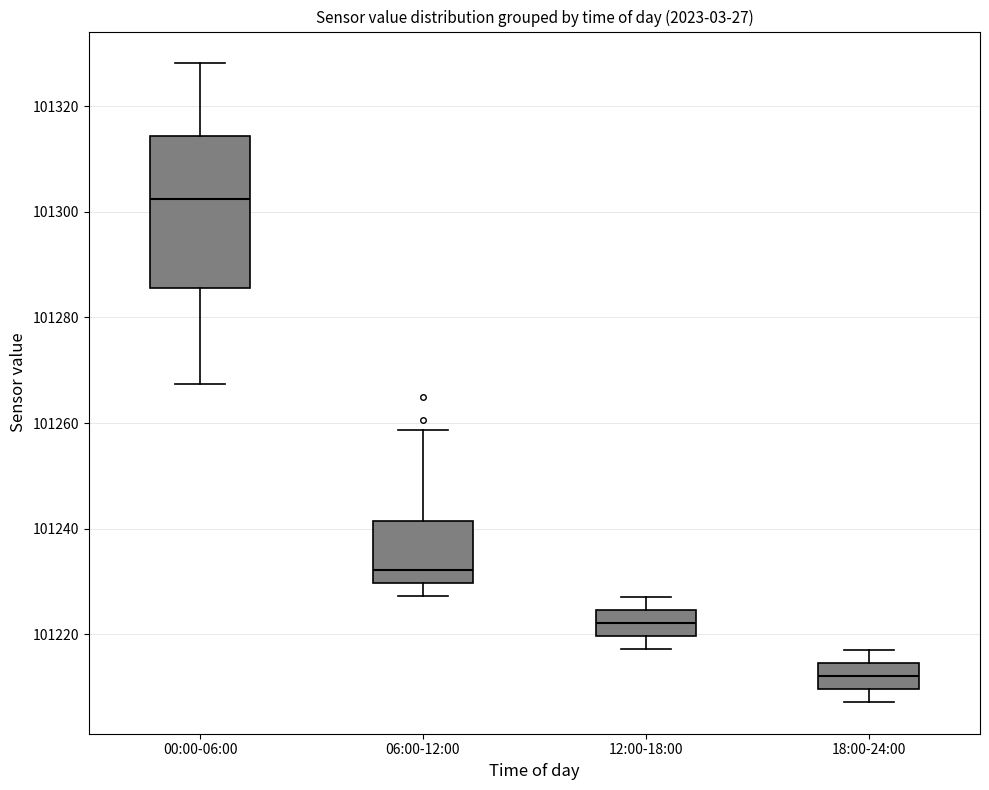

Where does the upper whisker of the box for 06:00-12:00 end on the y-axis? The values are not printed on the chart, so give them approximately, as read against the axis.

101258